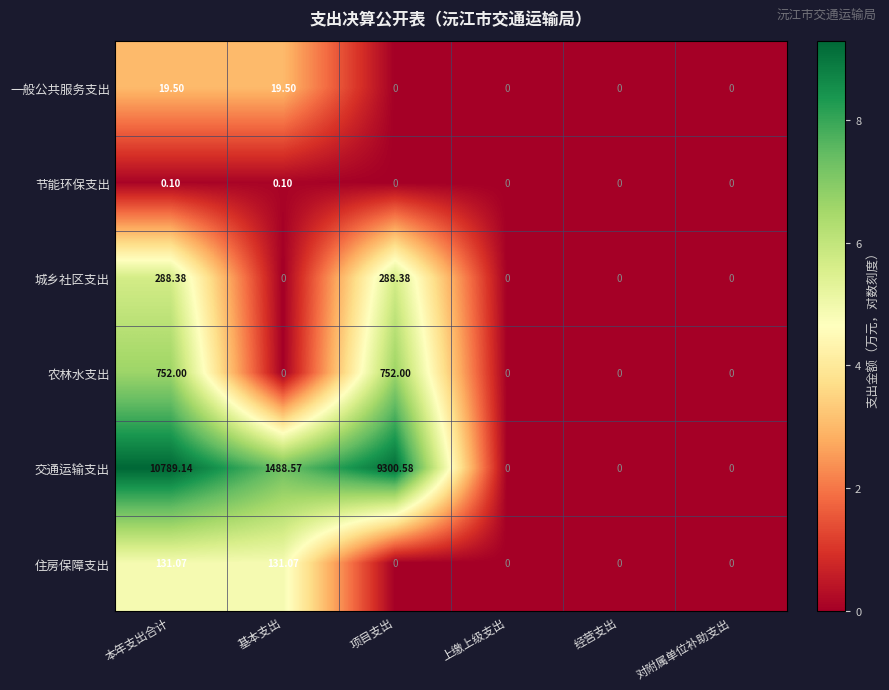

Count the number of categories in the chart.

6